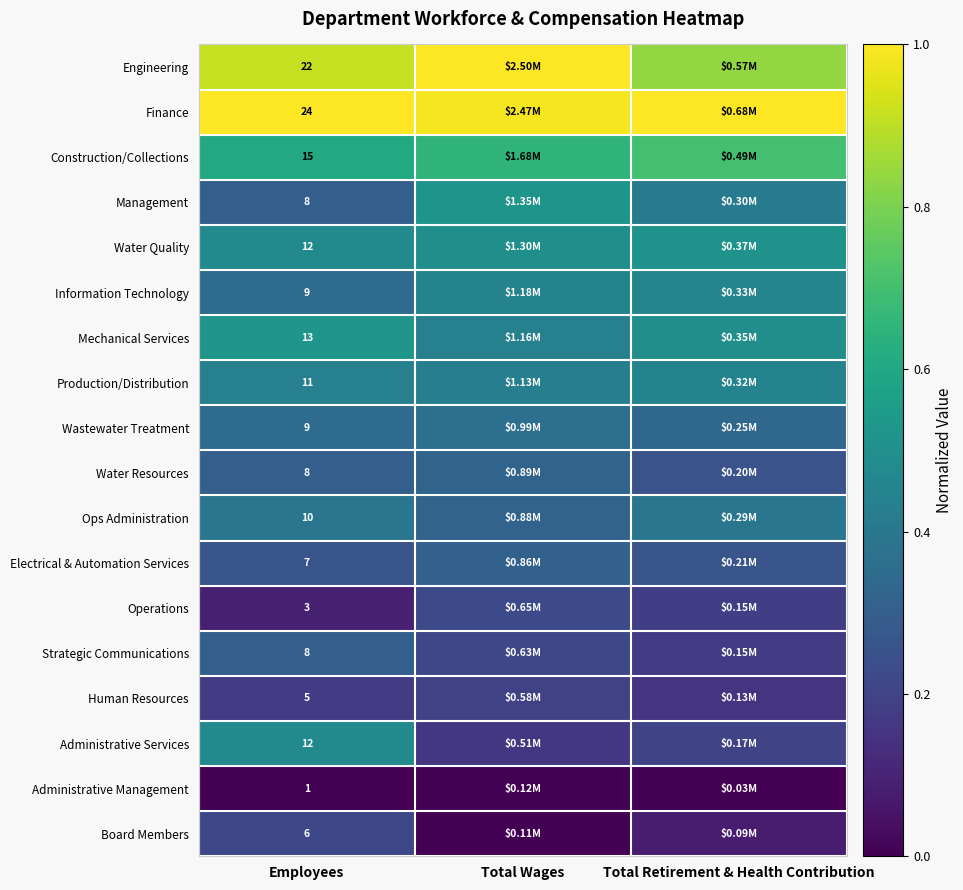

True or false: Ops Administration has a value of 0.3 at Total Wages.

True